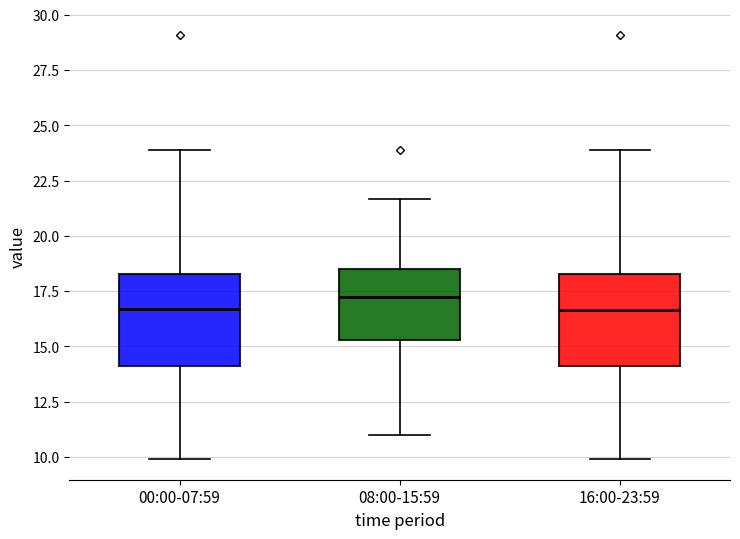

Reading left to right, read every box against the y-axis: the position of its median line, the range the box covers, and the ends of its whiskers. The values are not printed on the chart, so give them approximately, as read against the axis.

00:00-07:59: median 16.5, box 14.0 to 18.5, whiskers 10.0 to 24.0
08:00-15:59: median 17.0, box 15.5 to 18.5, whiskers 11.0 to 21.5
16:00-23:59: median 16.5, box 14.0 to 18.5, whiskers 10.0 to 24.0